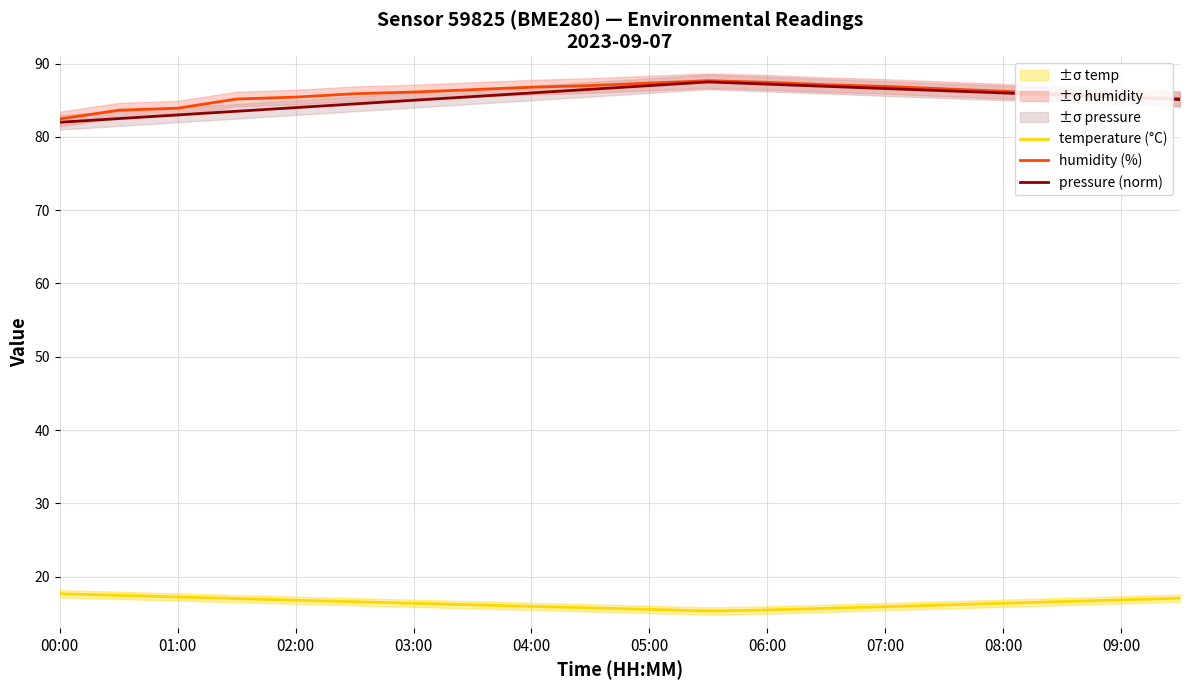

What is the total value across all series at 13?

189.7